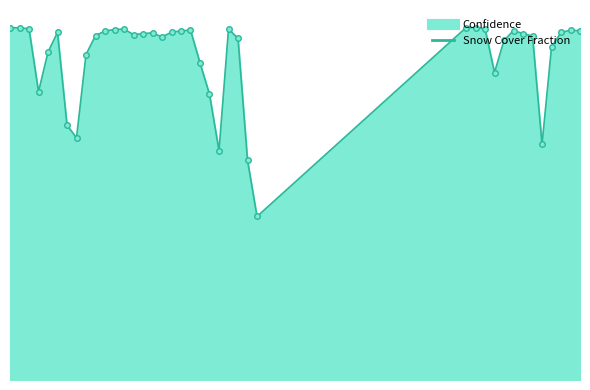

What is the smallest value displayed?

46.4